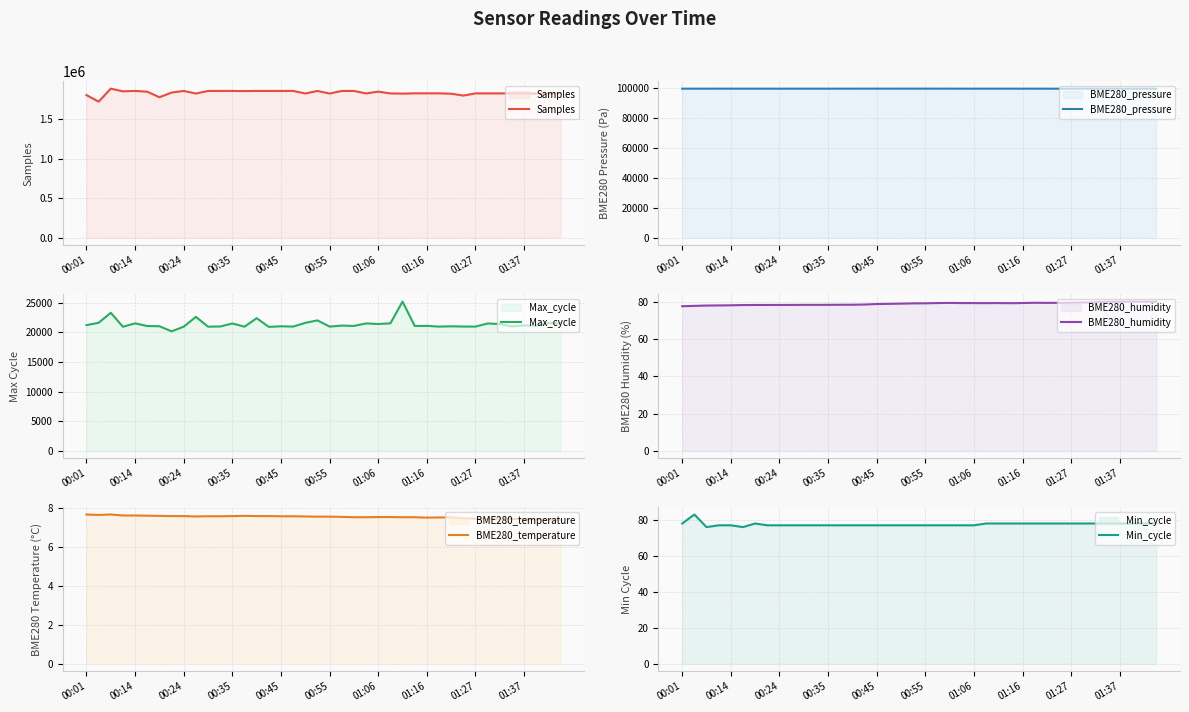

True or false: Samples has a value of 1828606.0 at 18.

True